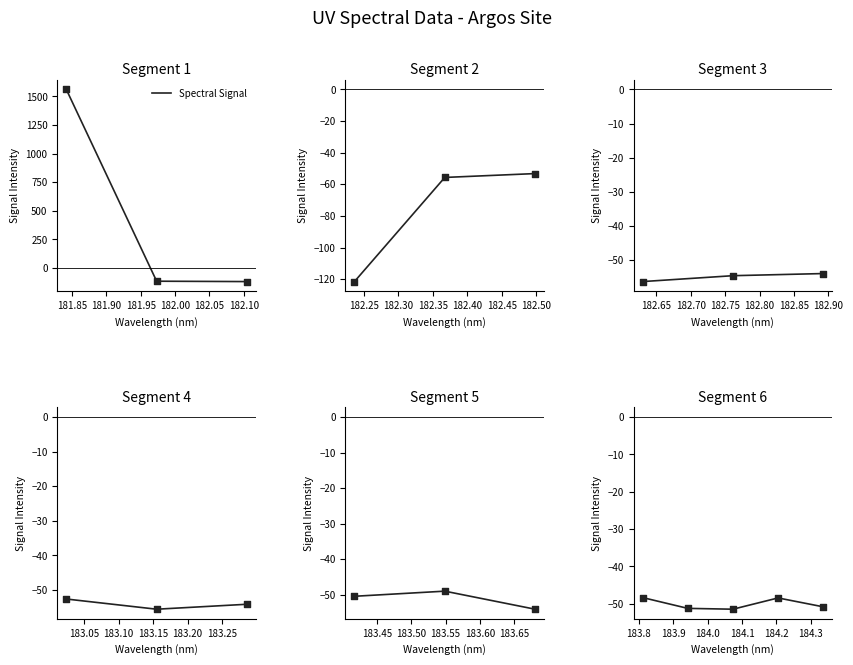

Between 181.95 and 181.80, which is larger?

181.80